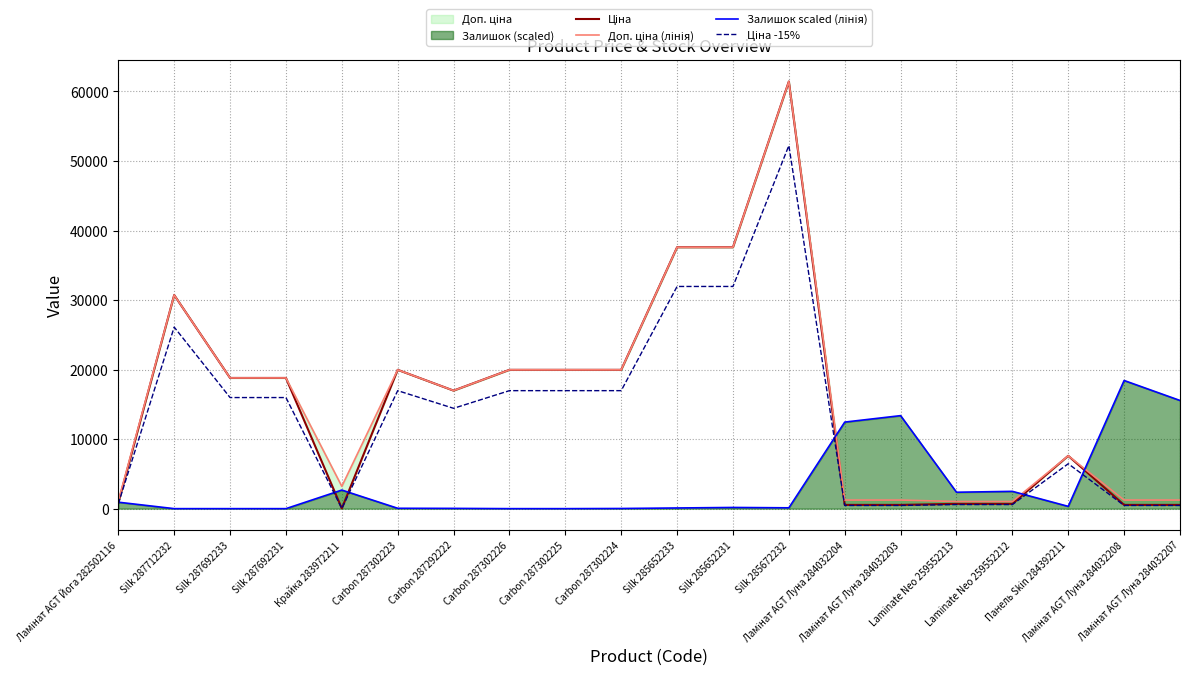

What is the label of the 18th point from the right?

Silk 287692233